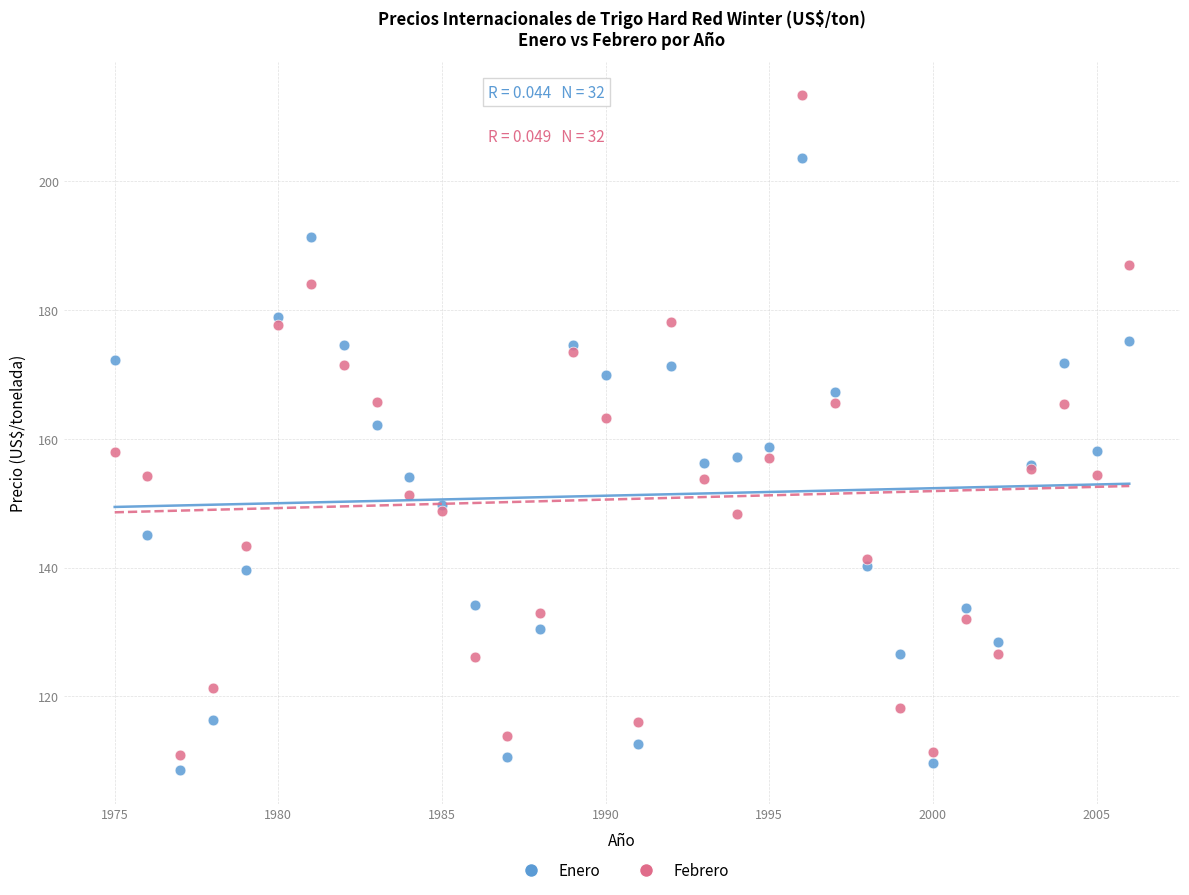

Which series has the widest spread of Y values?

Febrero